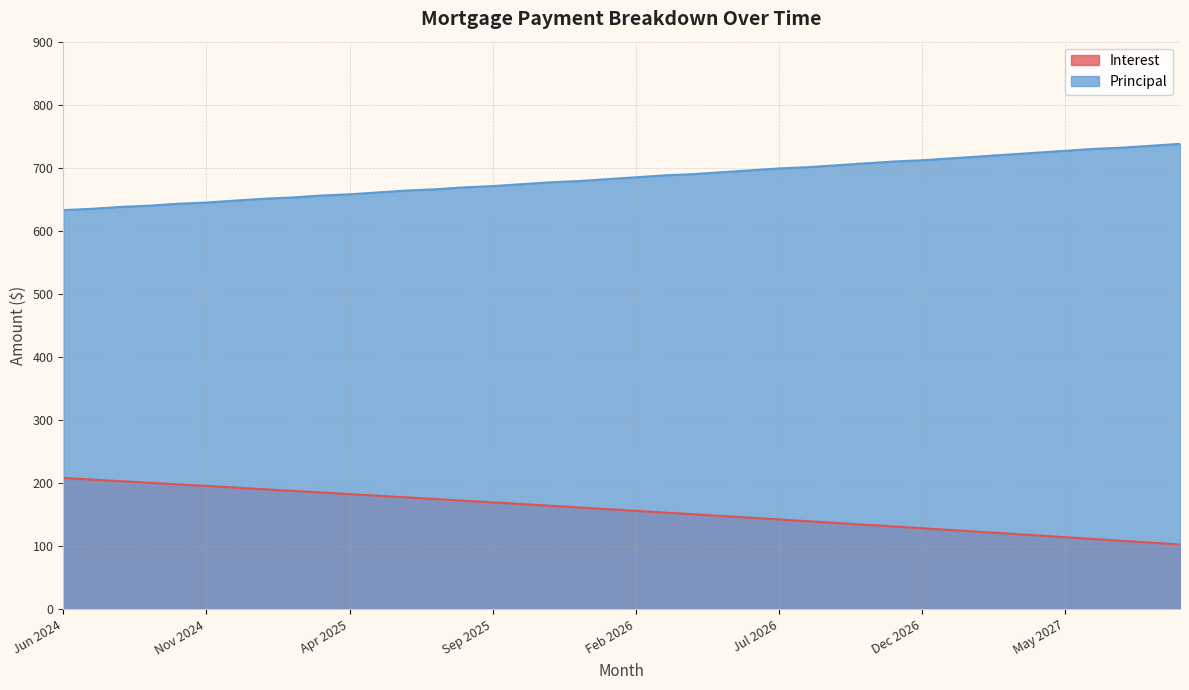

Rank the series at Apr 2025 from lowest to highest value.

Interest, Principal